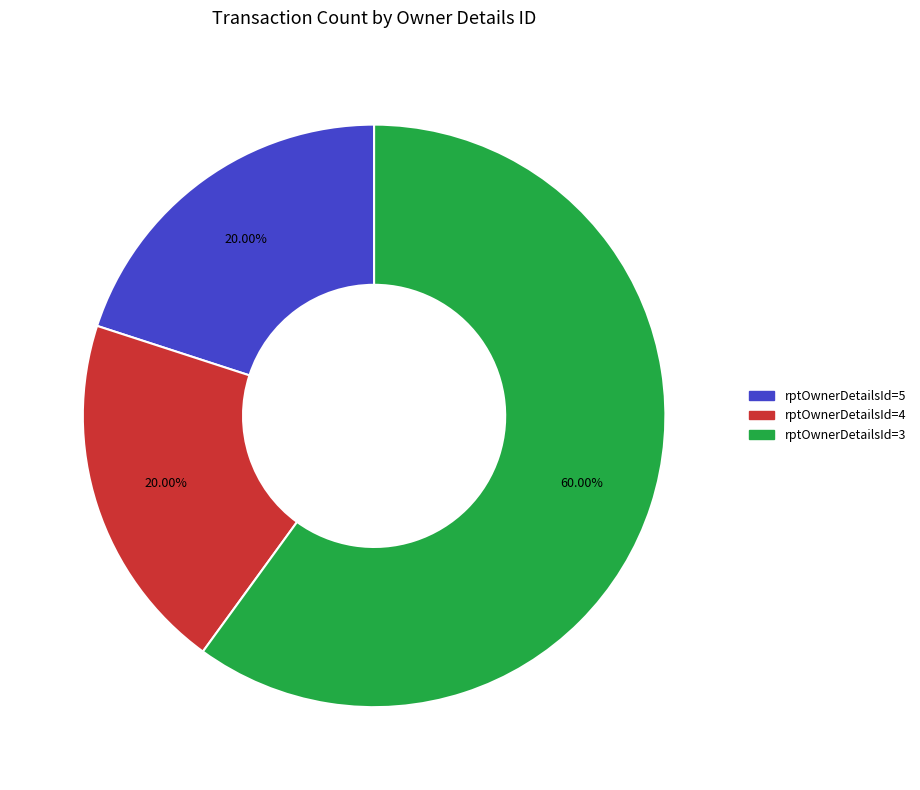

What is the total percentage of rptOwnerDetailsId=3 and rptOwnerDetailsId=4?

80.0%